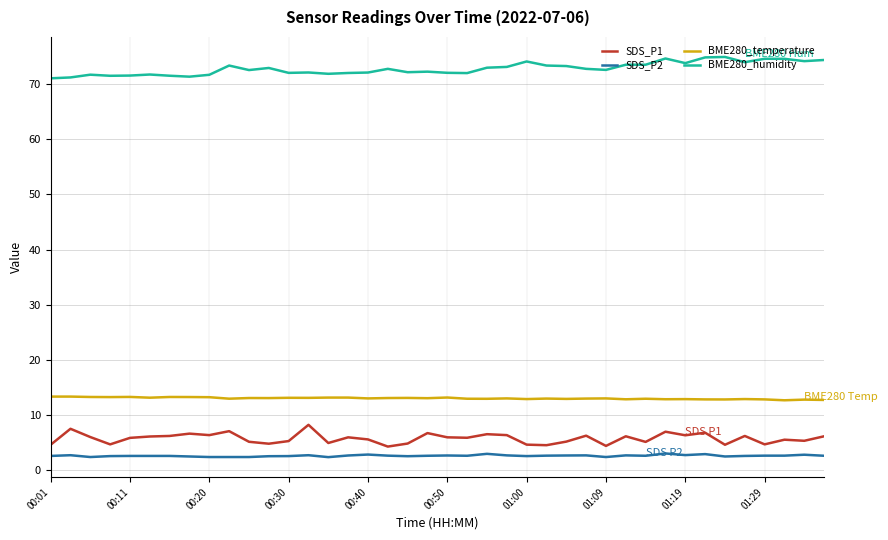

Count the number of categories in the chart.

40